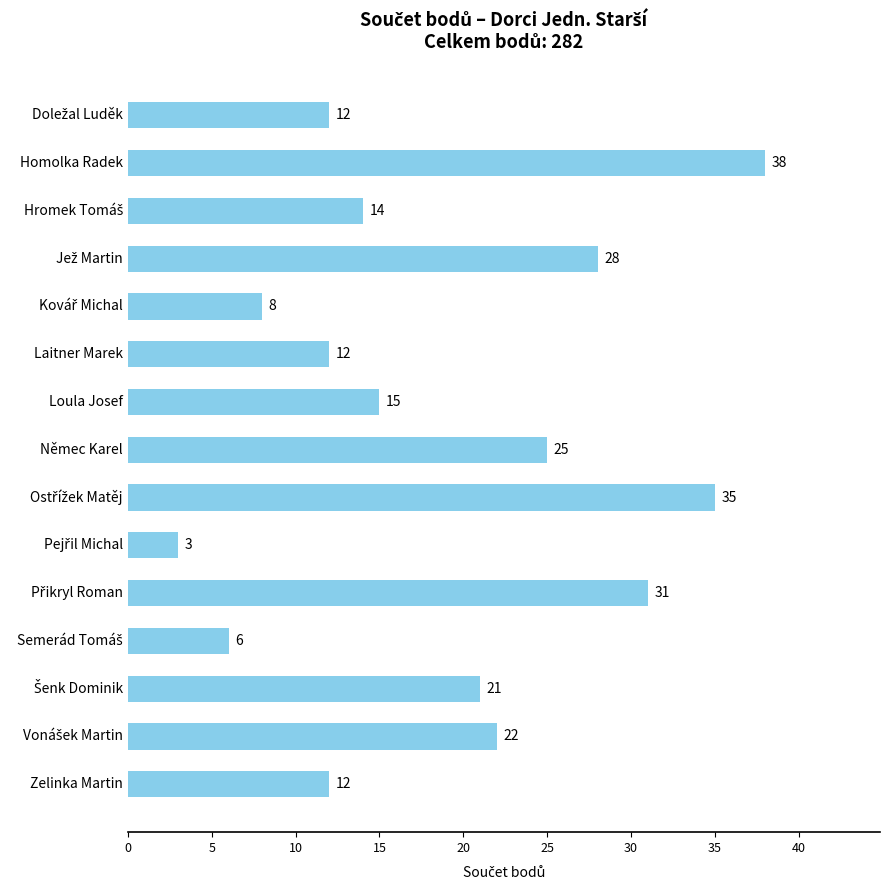

Reading top to bottom, what are all the values shown in this chart?

12	38	14	28	8	12	15	25	35	3	31	6	21	22	12